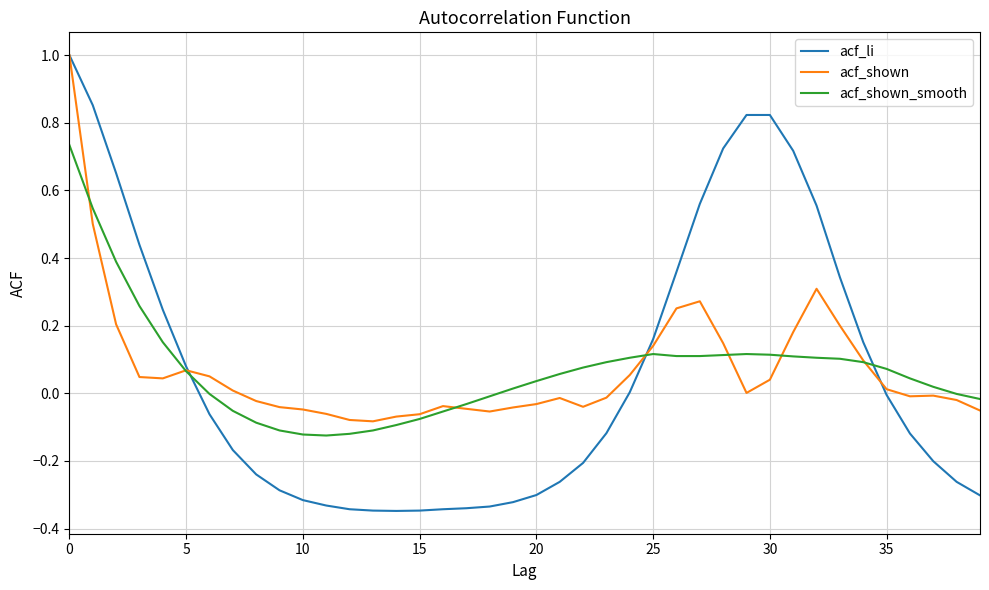

What is the maximum value for acf_shown?

1.0